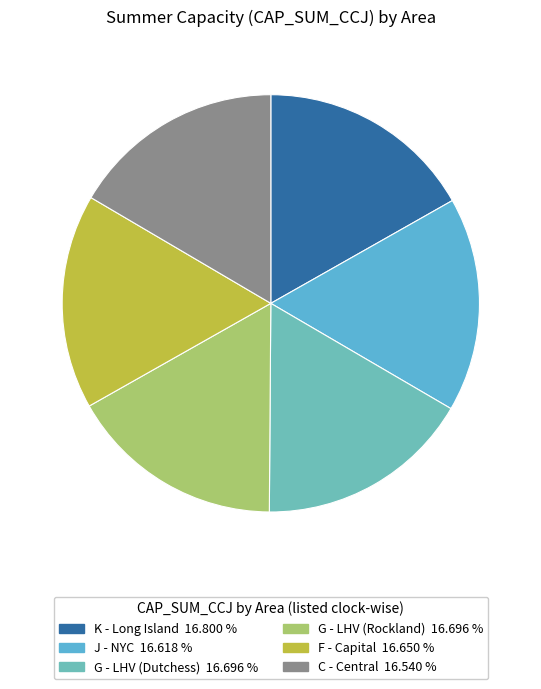

Rank the categories by value from lowest to highest.

C, J, F, G1, G2, K